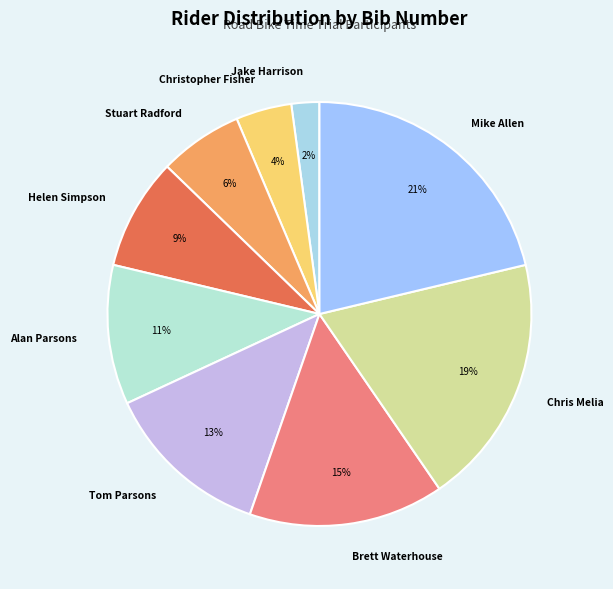

True or false: Stuart Radford accounts for 6% of the total.

True